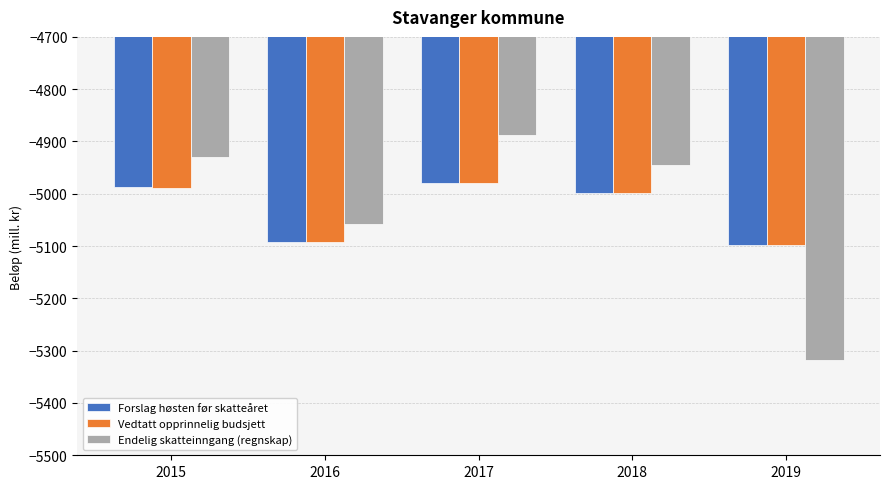

What is the lowest value of the Forslag høsten før skatteåret series?

-5097.0